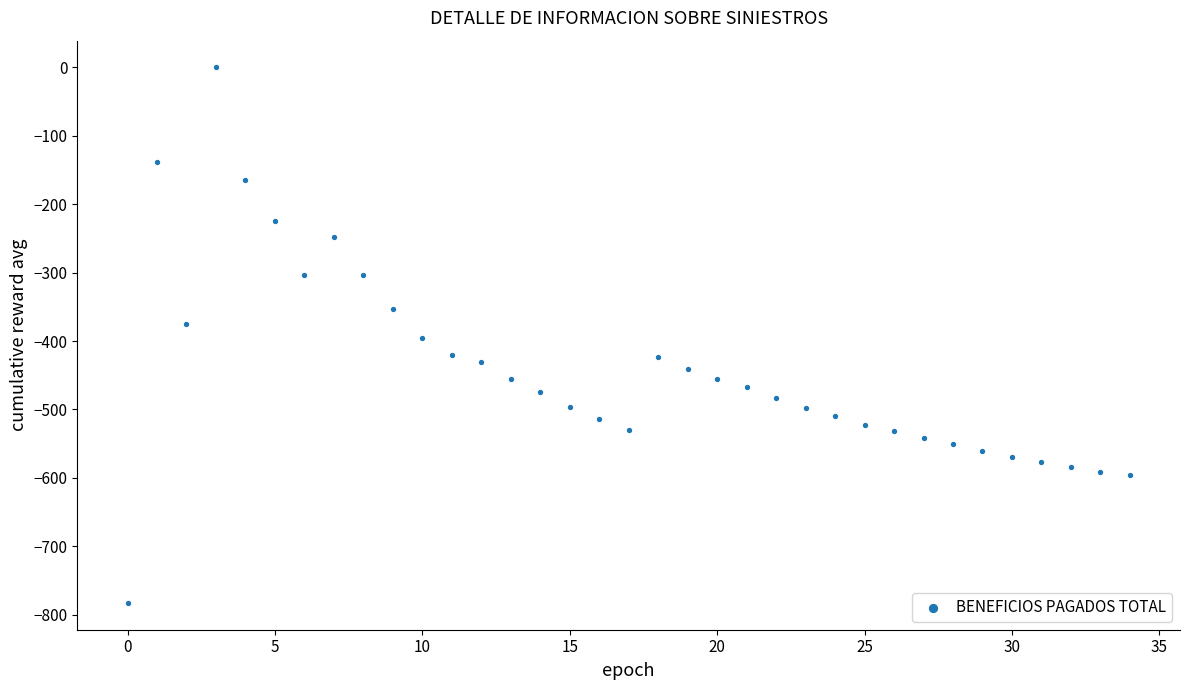

What is the range of Y values (max minus min)?

782.8